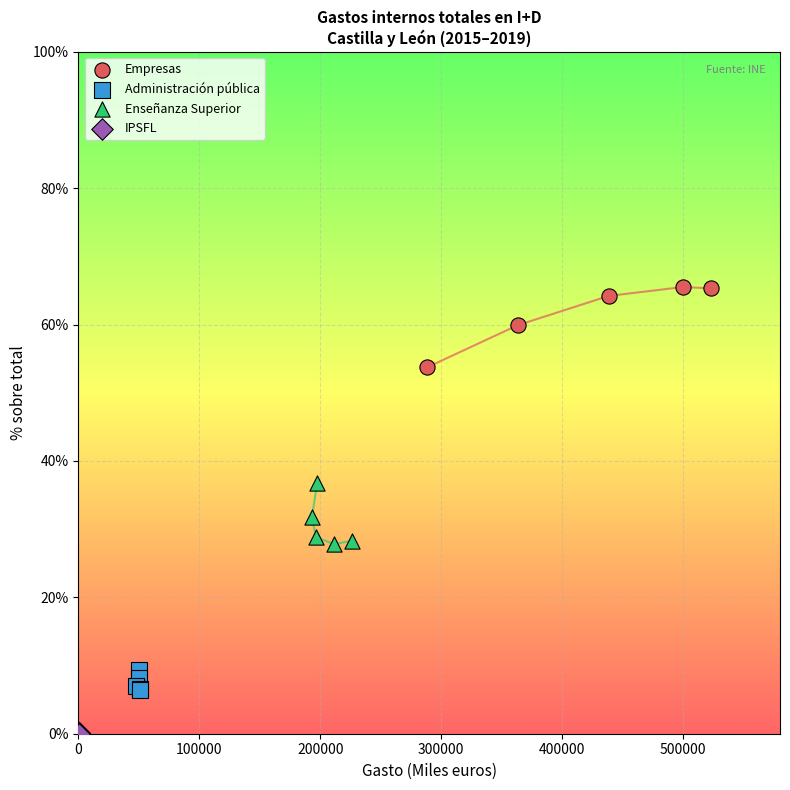

Which series contains the lowest Y value?

IPSFL